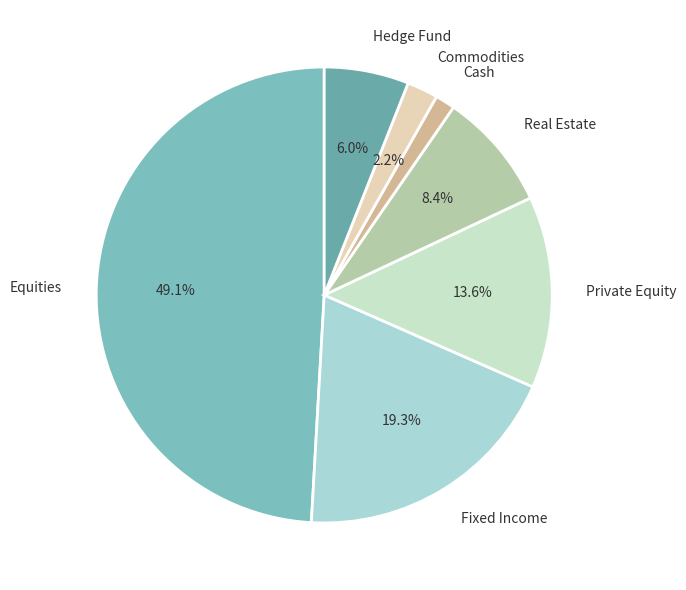

Count the number of slices in the pie.

7